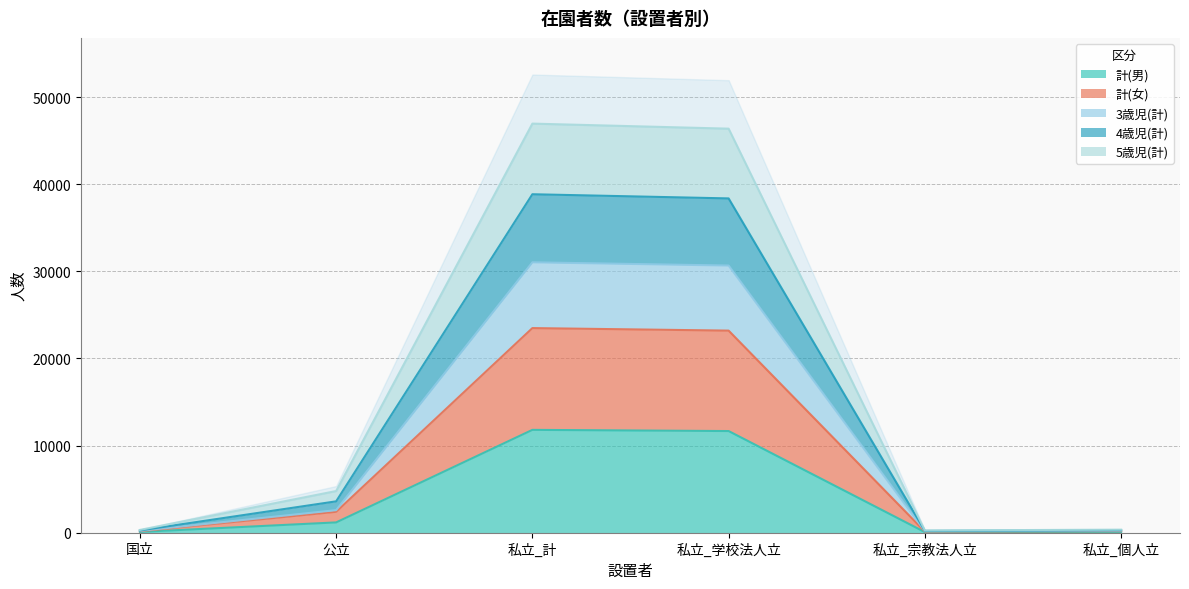

What is the difference between the 3歳児(計) values at 私立_個人立 and 国立?

27